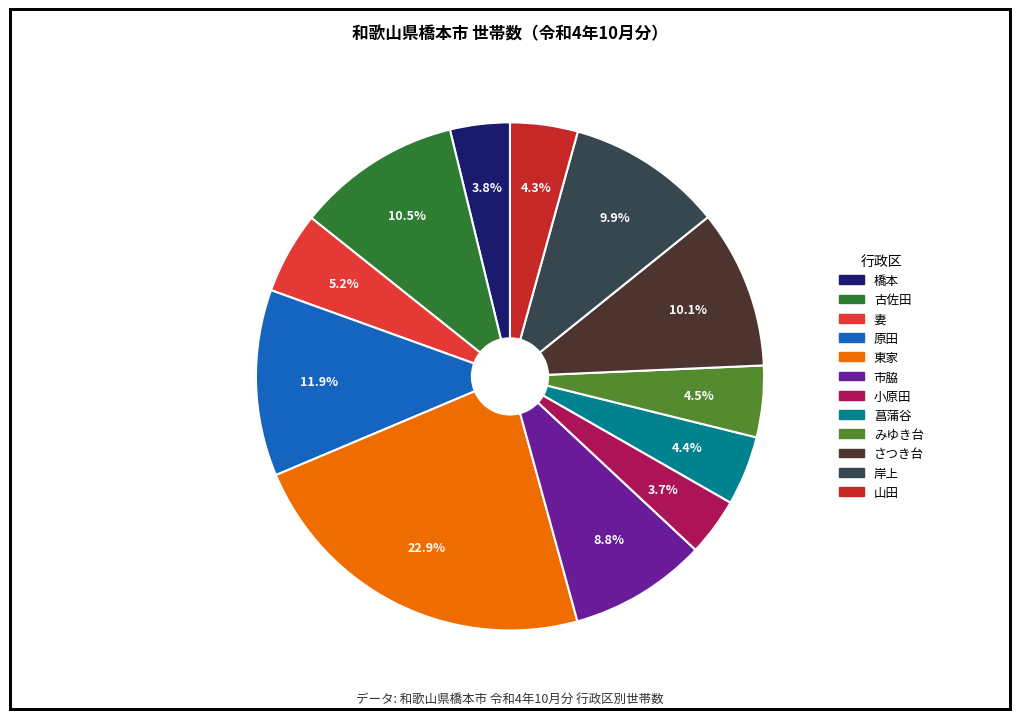

What percentage is the 山田 slice, to the nearest percent?

4%